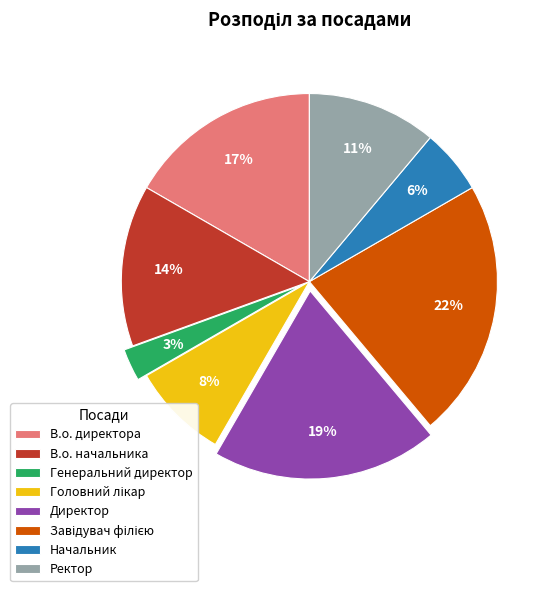

To the nearest percent, what is the difference between the Начальник and В.о. начальника slice percentages?

8%